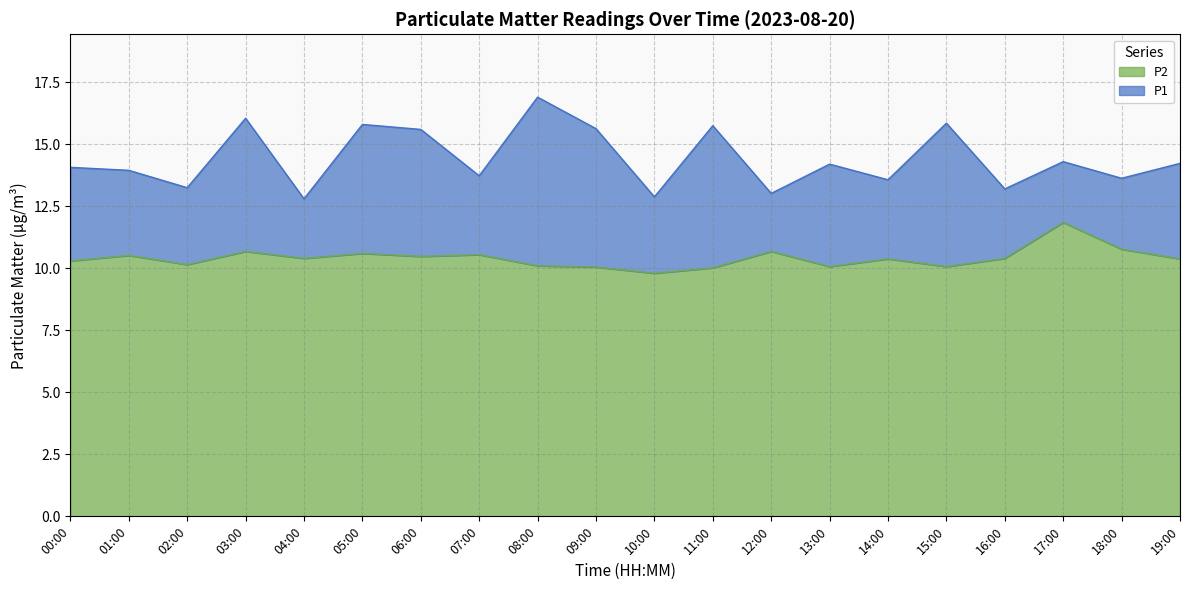

What is the label of the 12th point from the right?

08:00